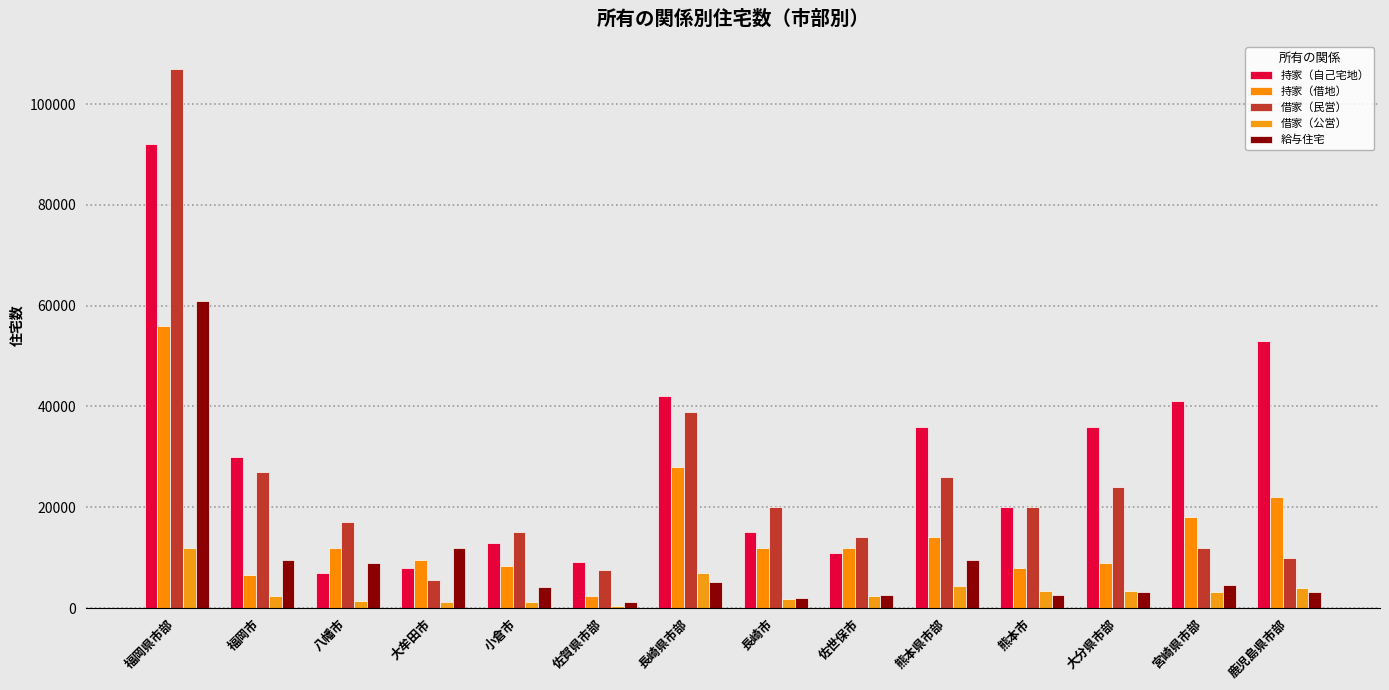

Where is 給与住宅 nearest to the value 31100?

大牟田市